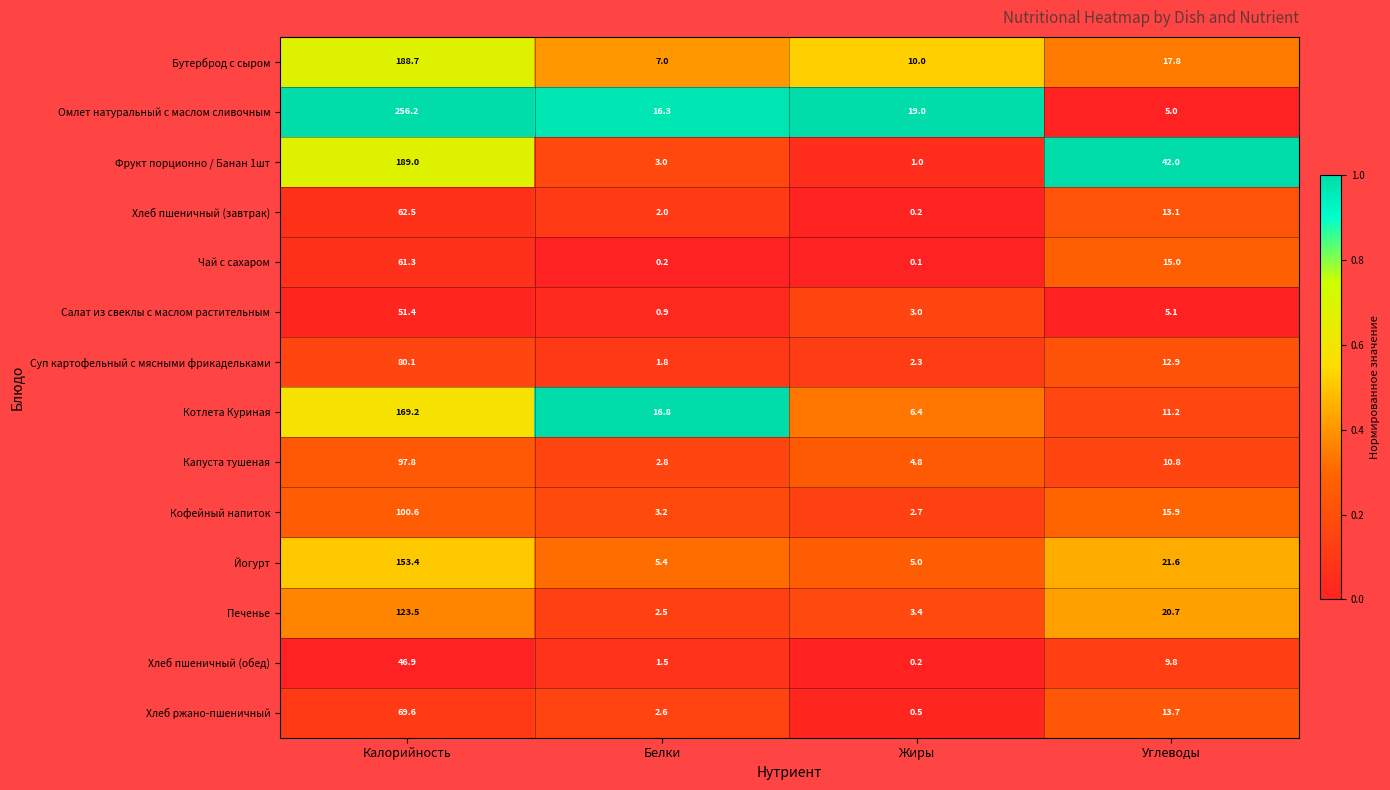

How many distinct data groups are displayed?

14